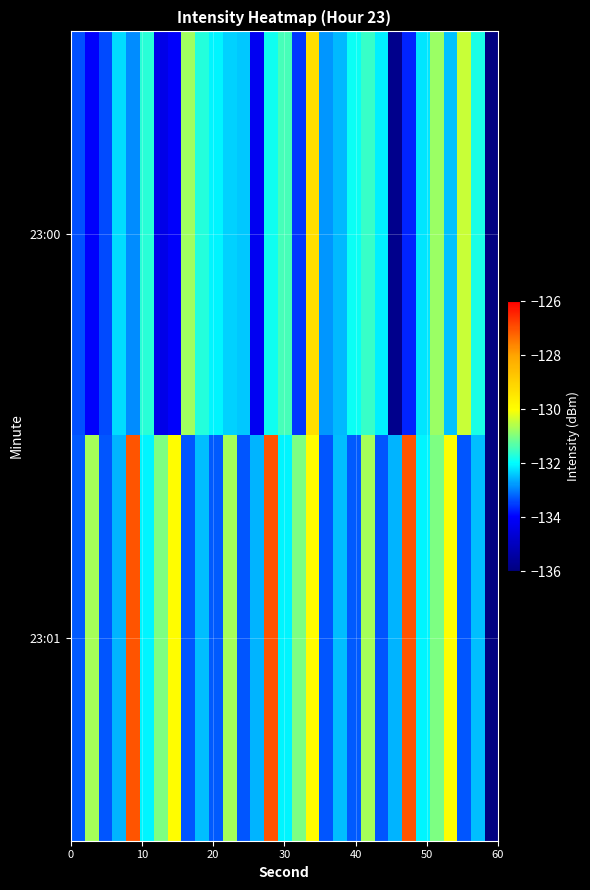

Rank the series by their average value, from highest to lowest.

23:01, 23:00